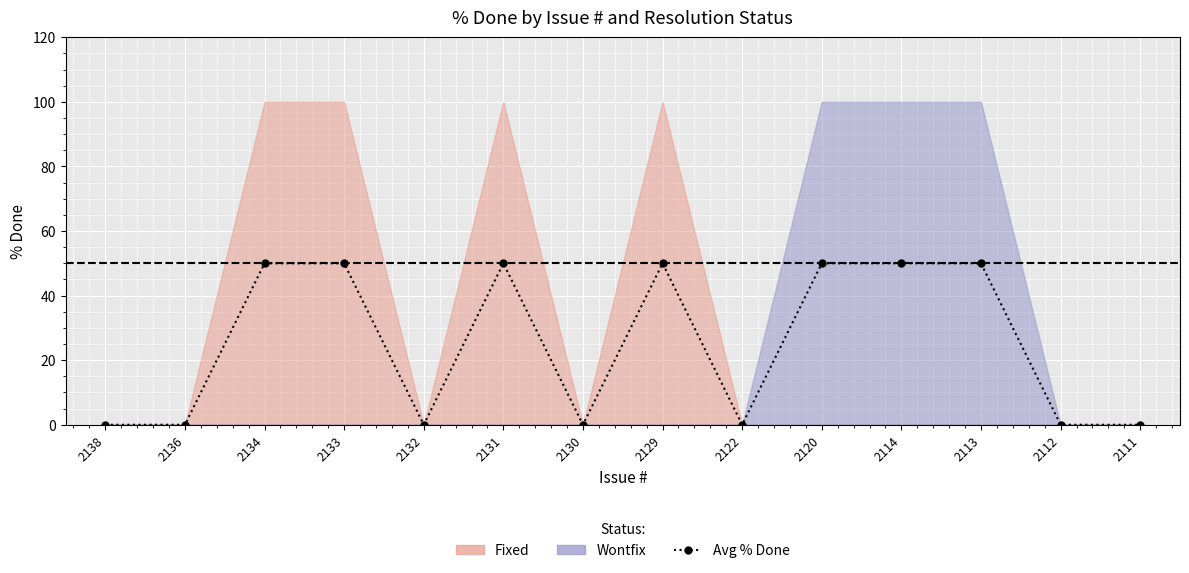

Which has a higher value, 2131 or 2120?

2131